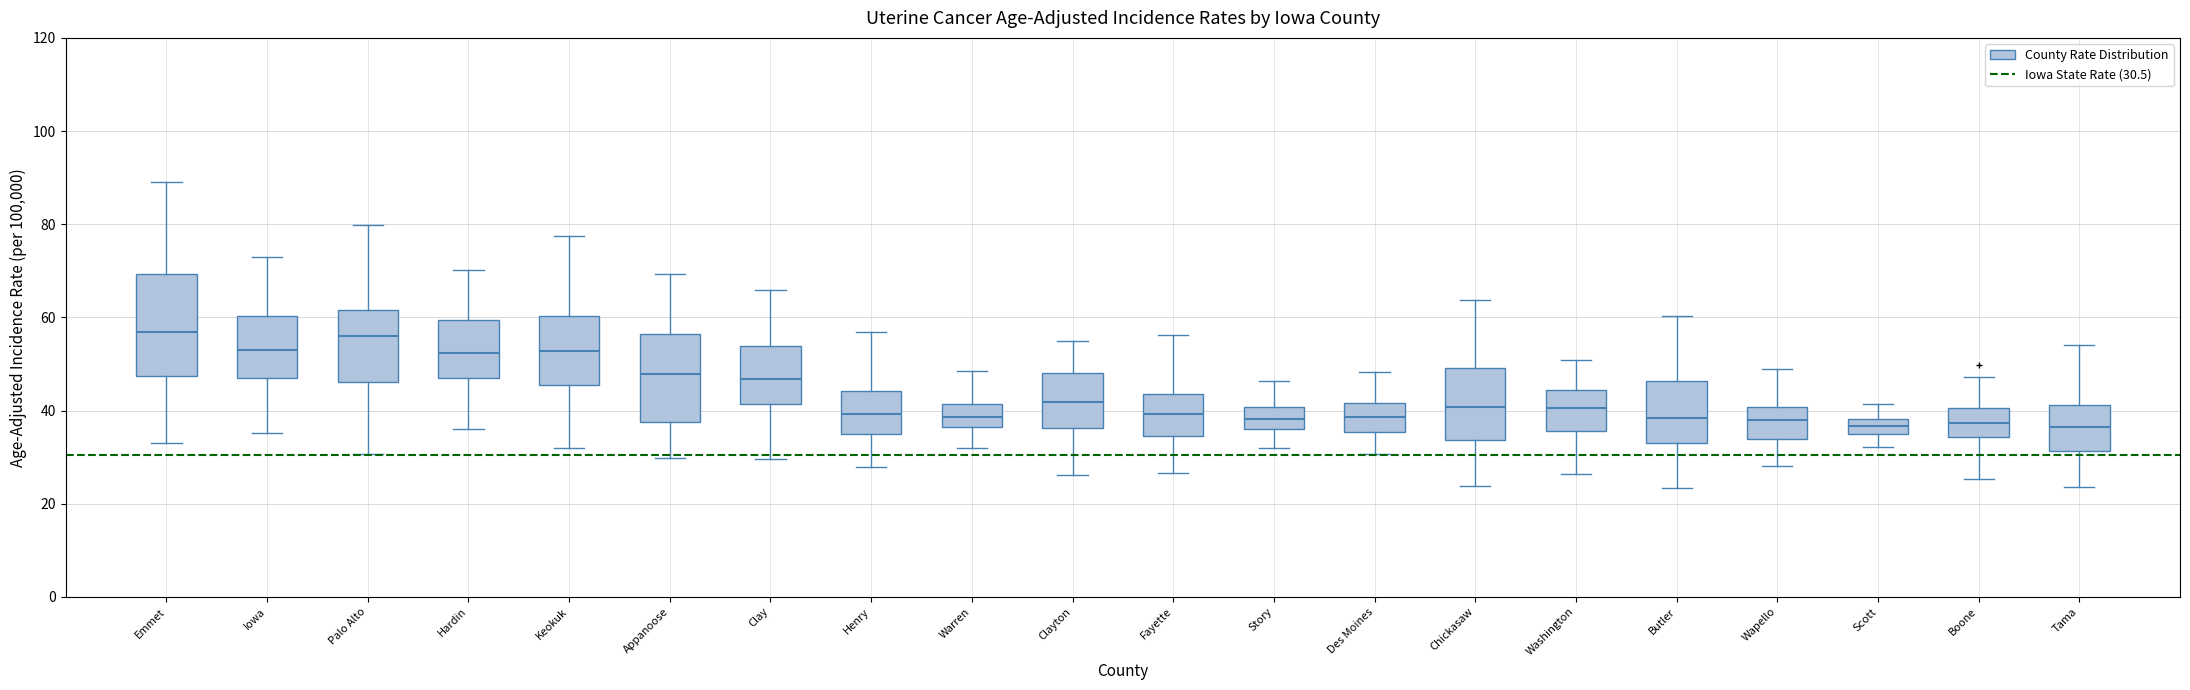

Where is the lower edge of the box for Tama on the y-axis? The values are not printed on the chart, so give them approximately, as read against the axis.

32